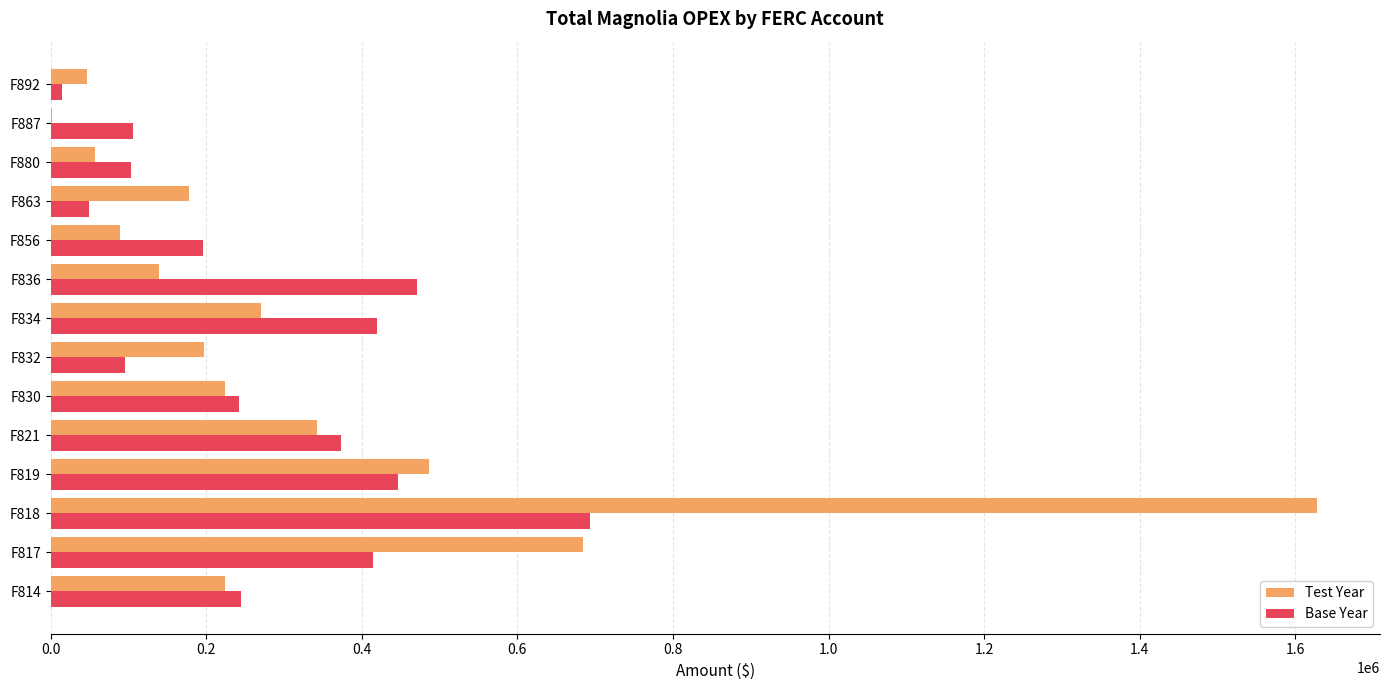

Which series changed the most between F821 and F892?

Base Year